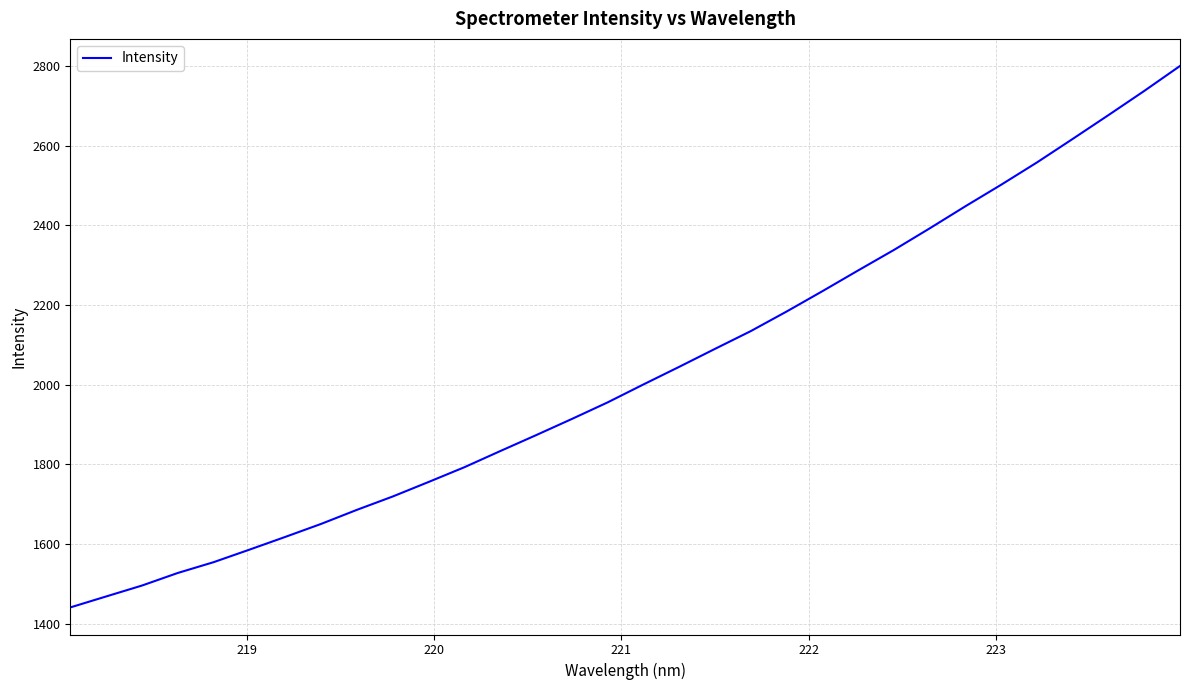

What is the smallest value displayed?

1441.0